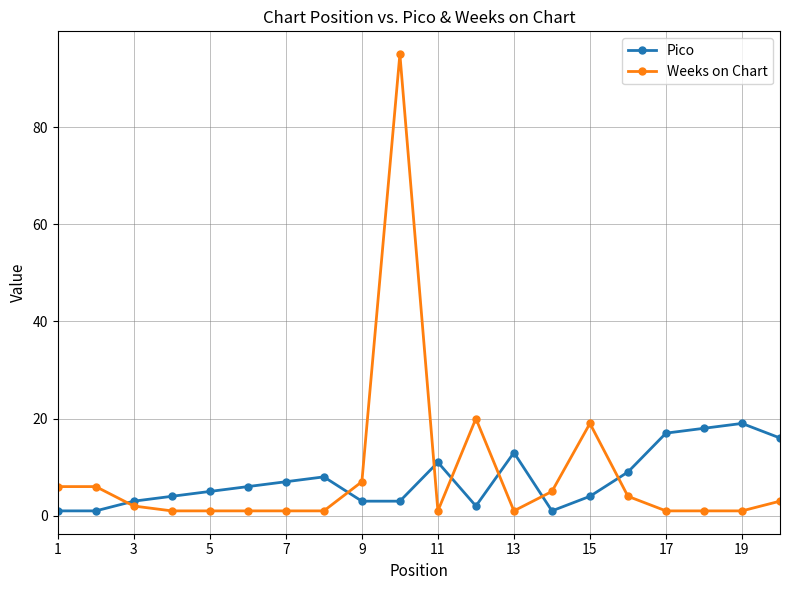

True or false: Pico has more than 0 points higher than both neighbors.

True